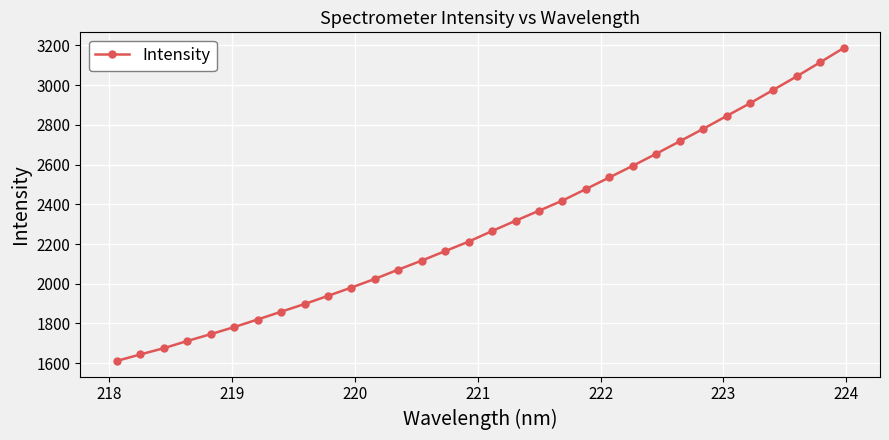

What is the value of the 28th point from the left?

2908.5